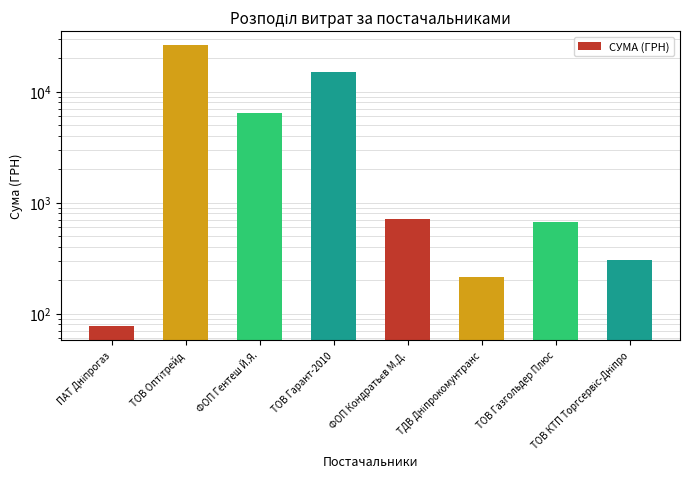

What value does the data have at ФОП Кондратьєв М.Д.?

715.0